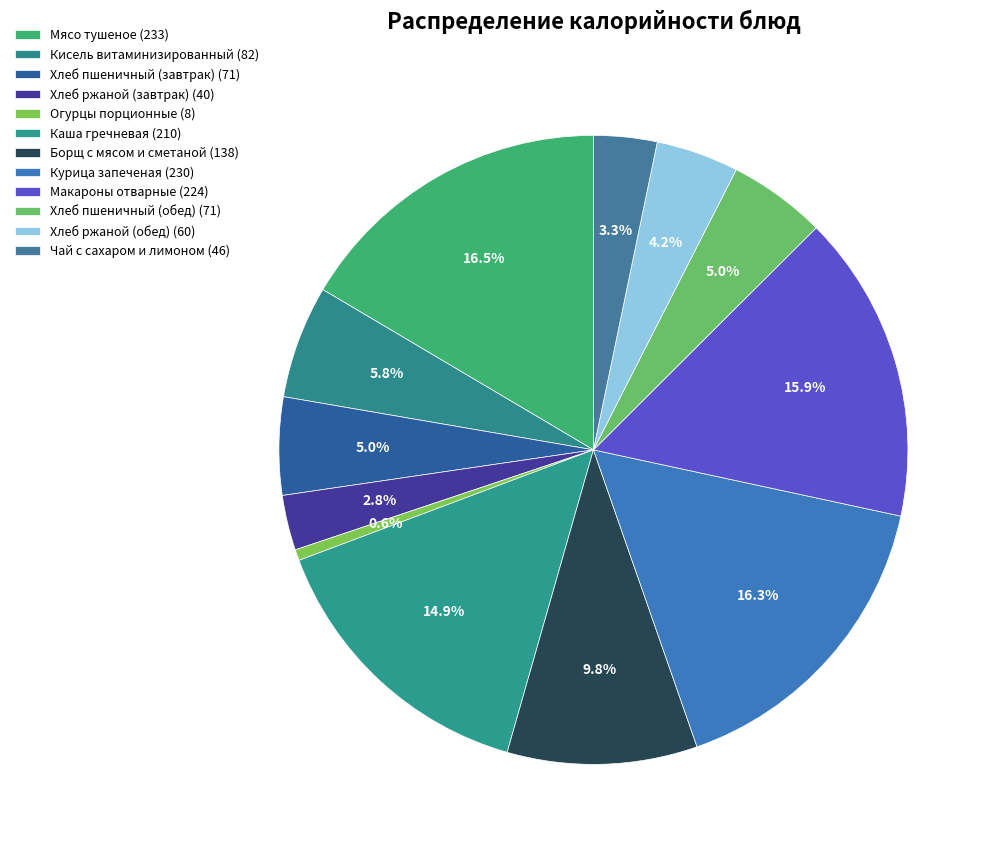

How many slices are in this pie chart?

12